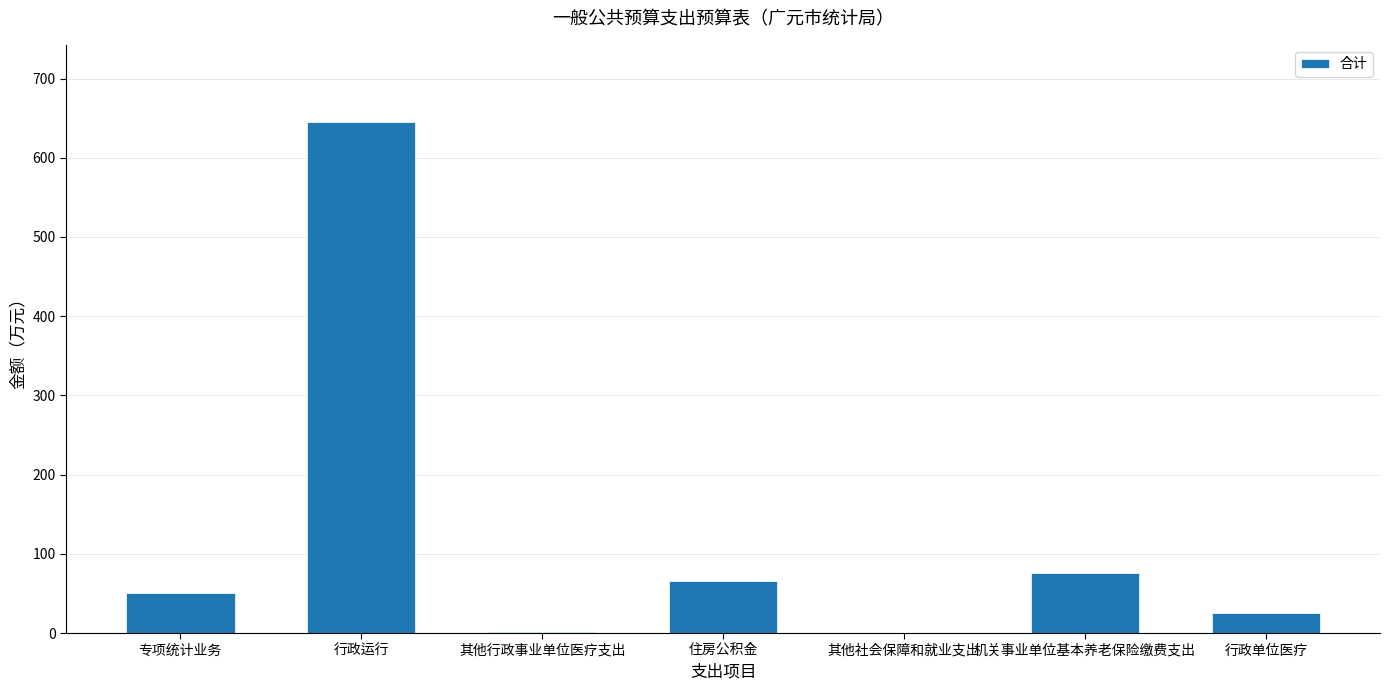

What value does the data have at 专项统计业务?

51.1